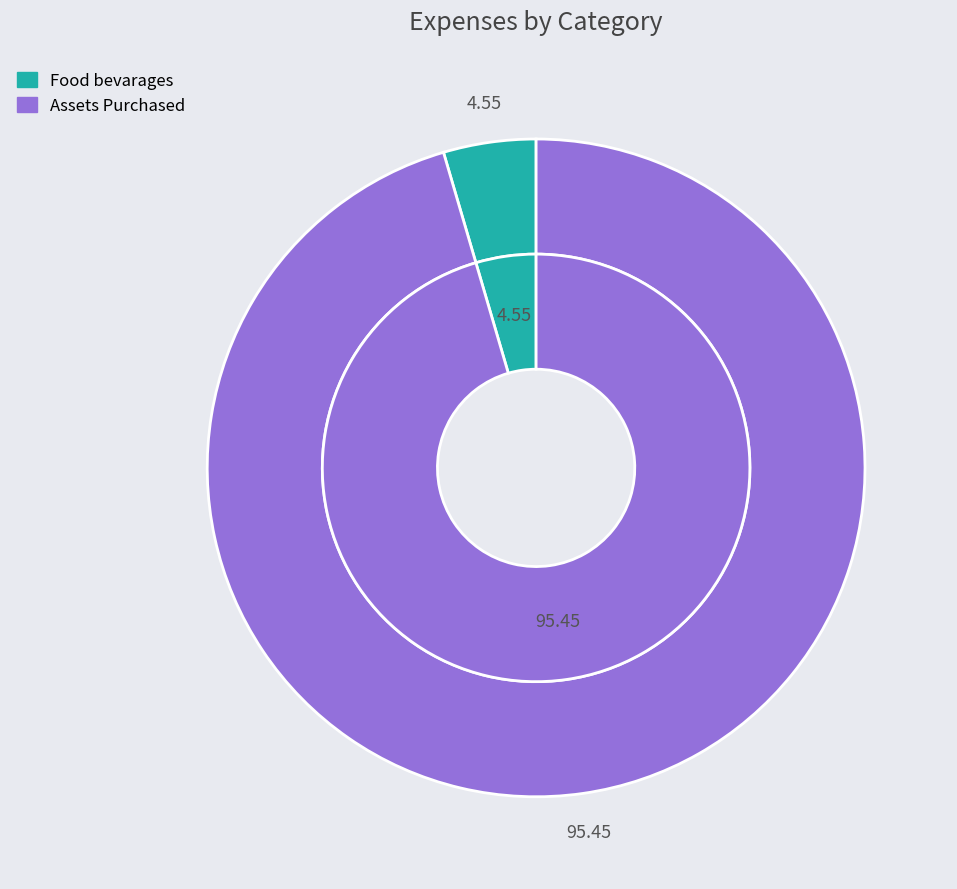

Which slice is the largest?

Assets Purchased